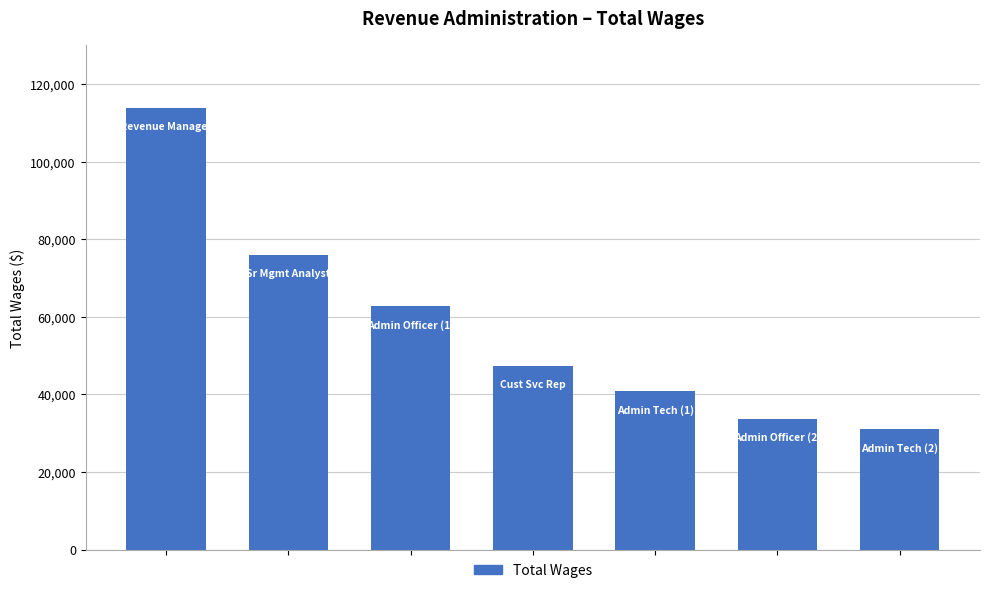

Are the bars grouped side by side (vs. stacked)?

No